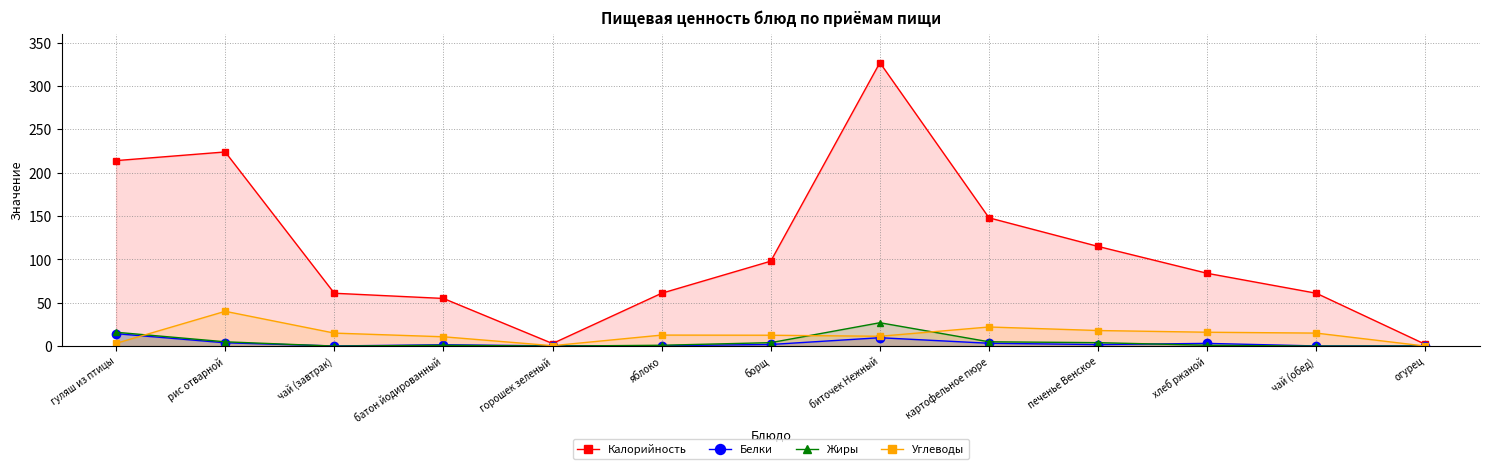

How many lines are shown in the chart?

4